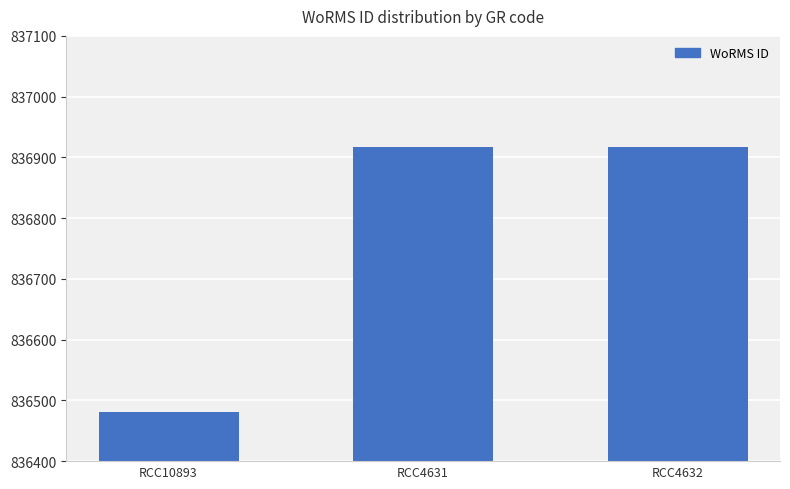

What is the difference between the maximum and minimum values?

436